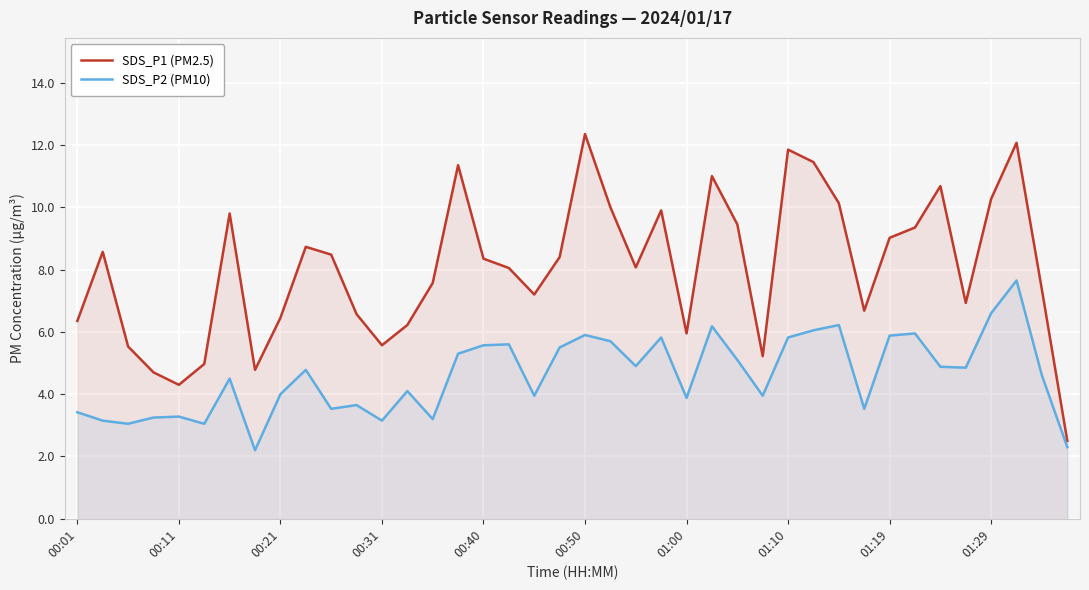

Is it true that SDS_P1 (PM2.5) equals 9.9 at 23?

True